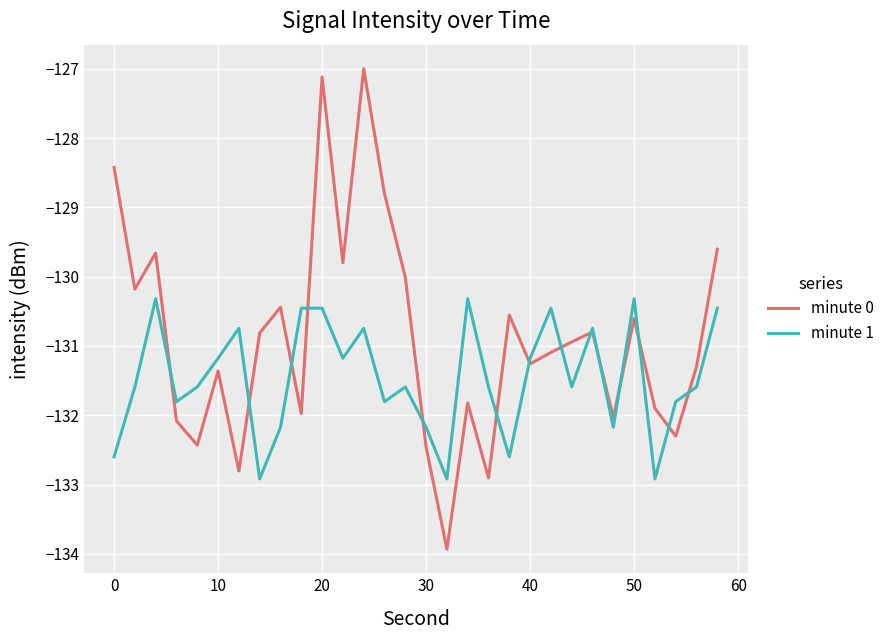

True or false: minute 0 and minute 1 cross at least once.

True